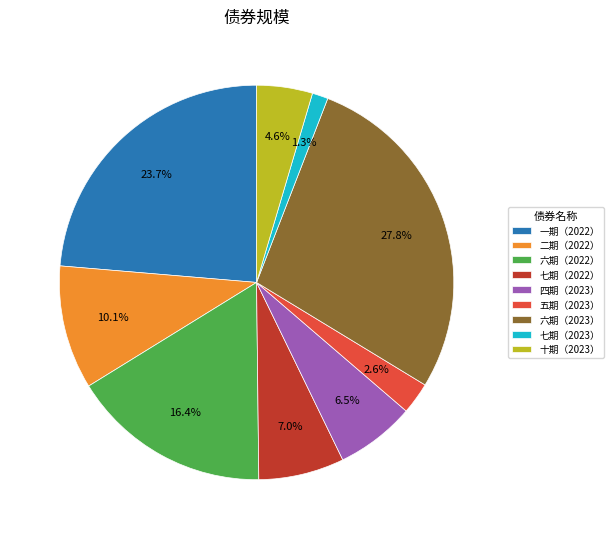

What is the largest slice in the pie chart?

六期（2023）